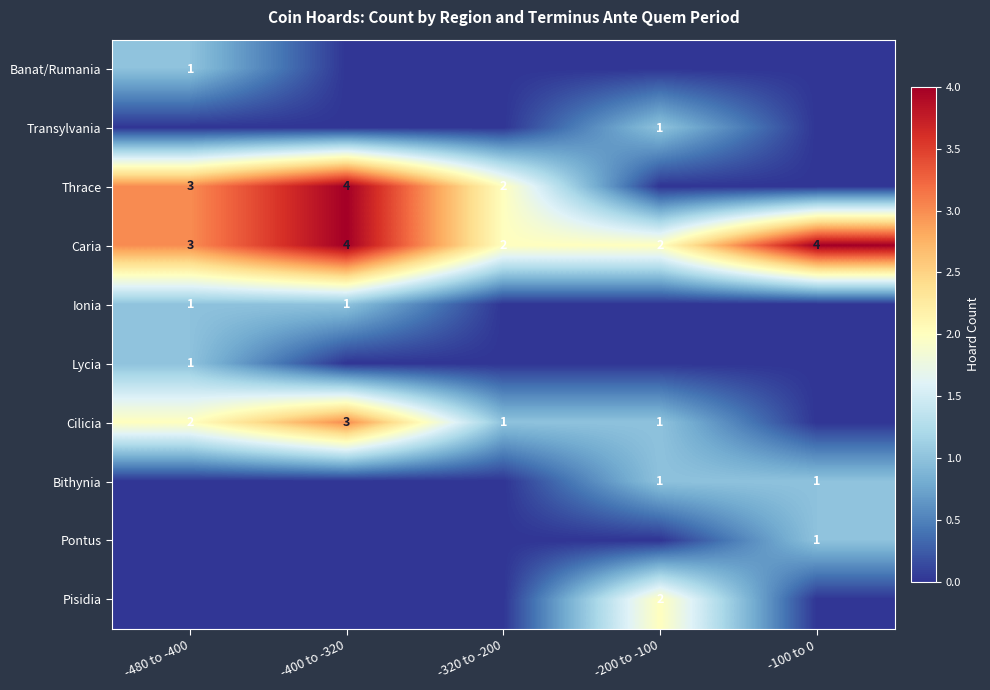

What is the average value of the Caria series?

3